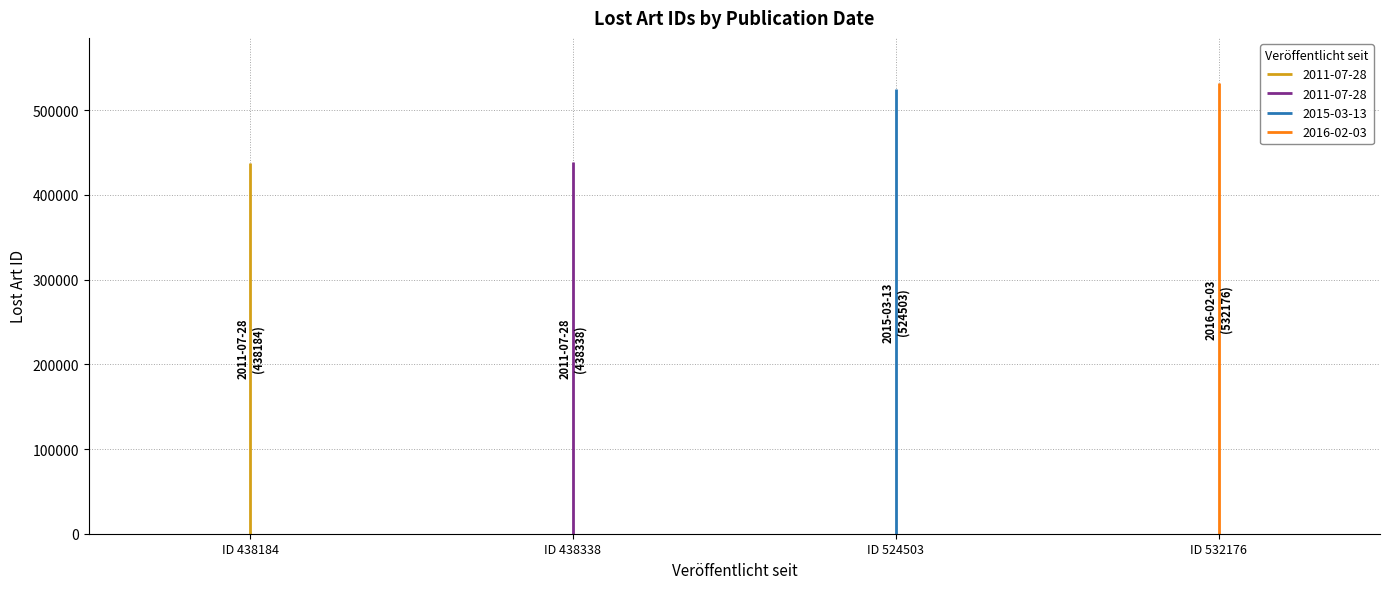

The chart shows a value of 532176 at 2016-02-03. True or false?

True